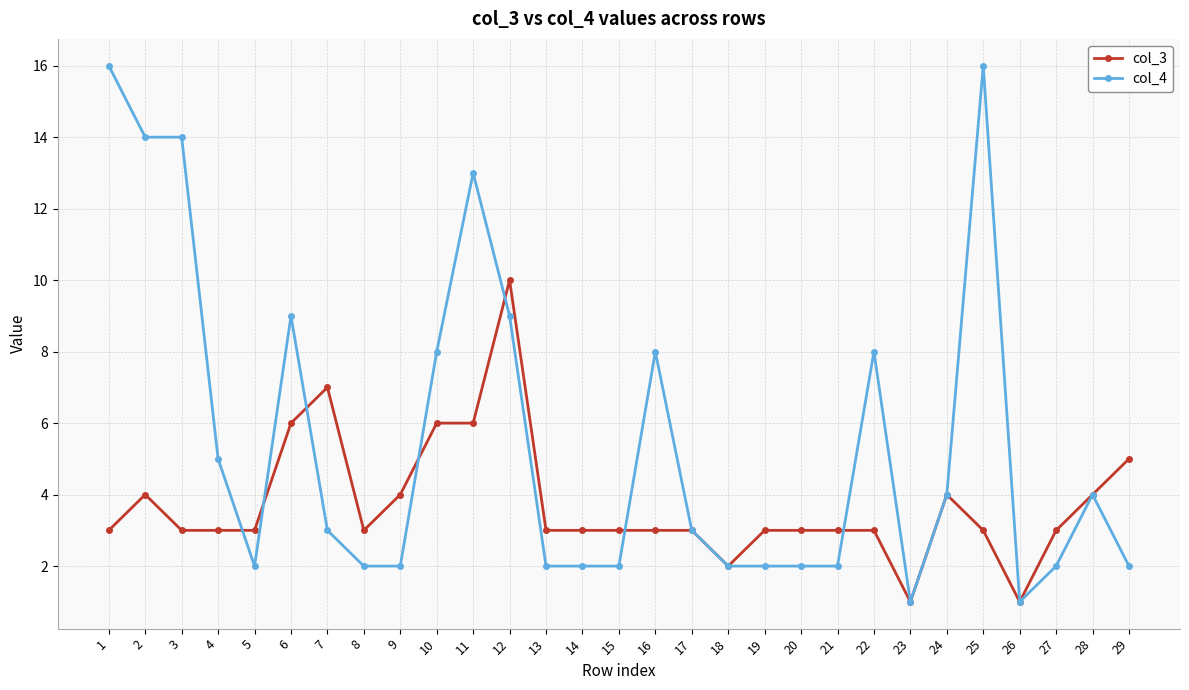

Between 25 and 29, which series saw the biggest shift?

col_4